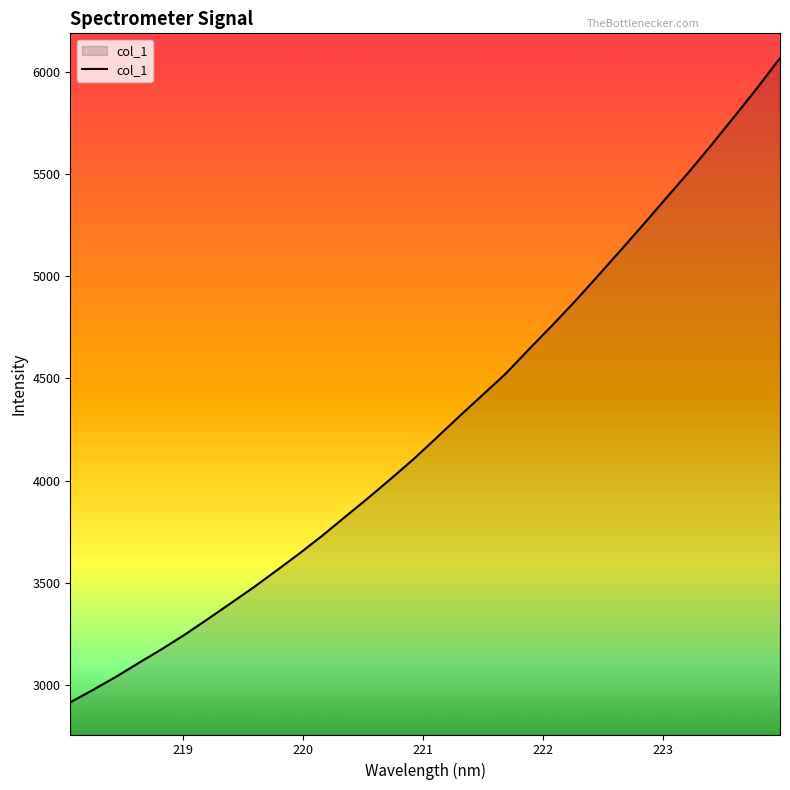

What is the minimum value shown in the chart?

2915.3